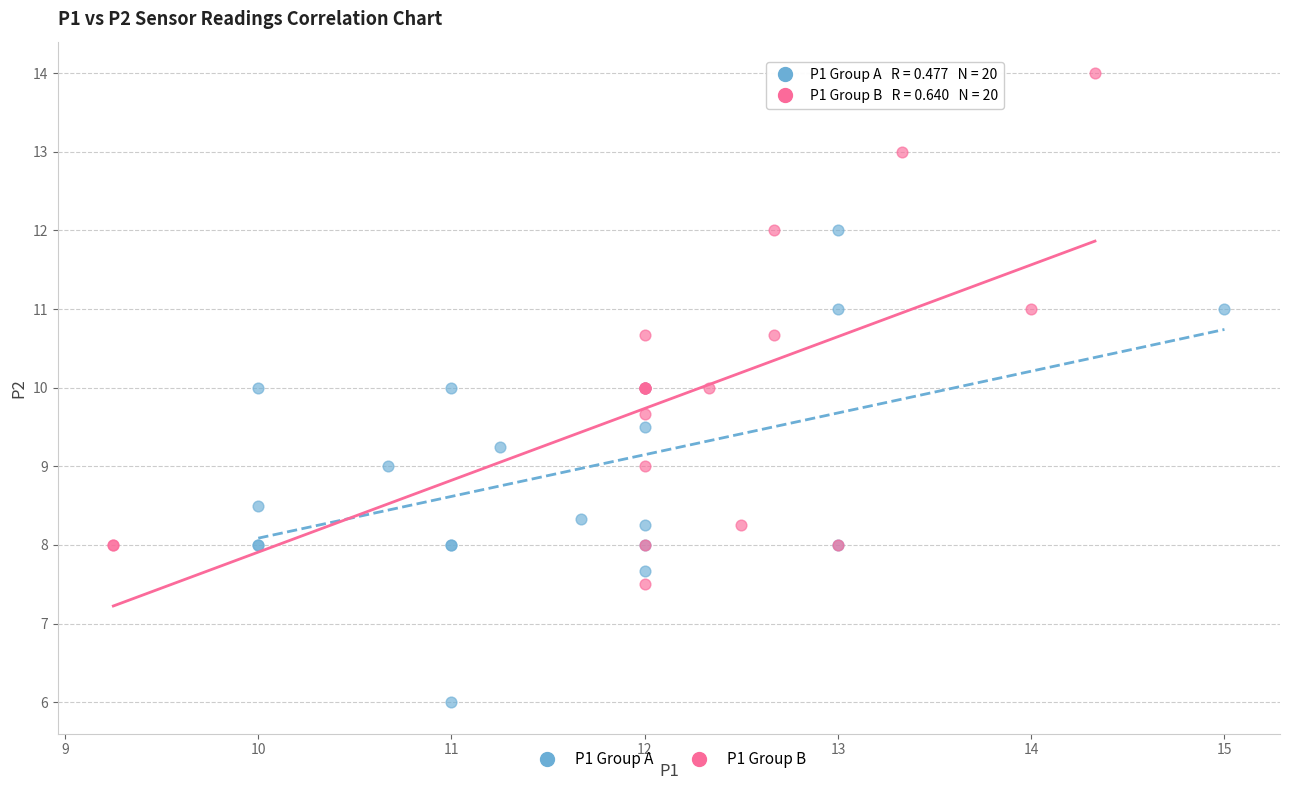

Which series reaches the minimum Y coordinate?

P1 Group A